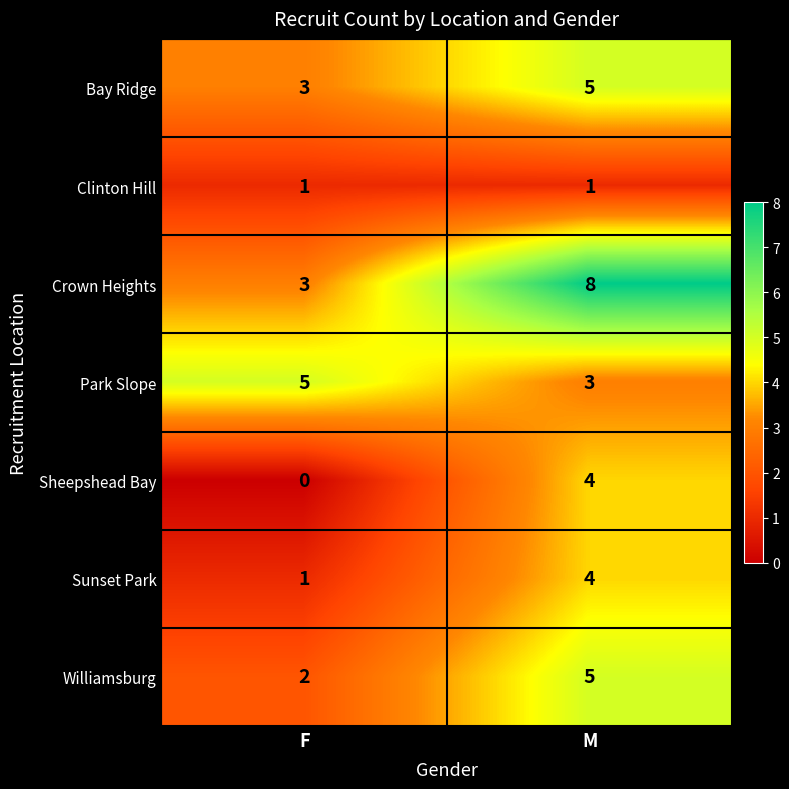

Reading left to right, transcribe all the data shown in this chart.

Bay Ridge: 3	5
Clinton Hill: 1	1
Crown Heights: 3	8
Park Slope: 5	3
Sheepshead Bay: 0	4
Sunset Park: 1	4
Williamsburg: 2	5